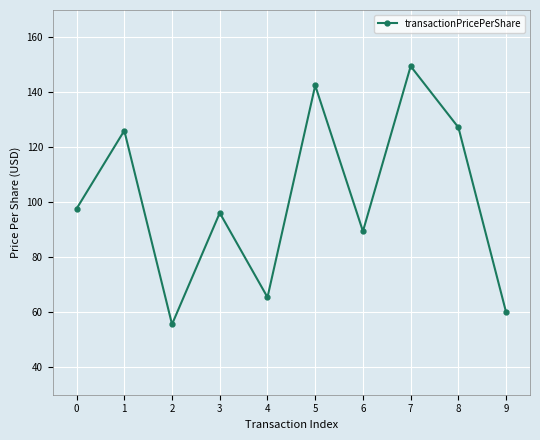

How many values are below 97?

5